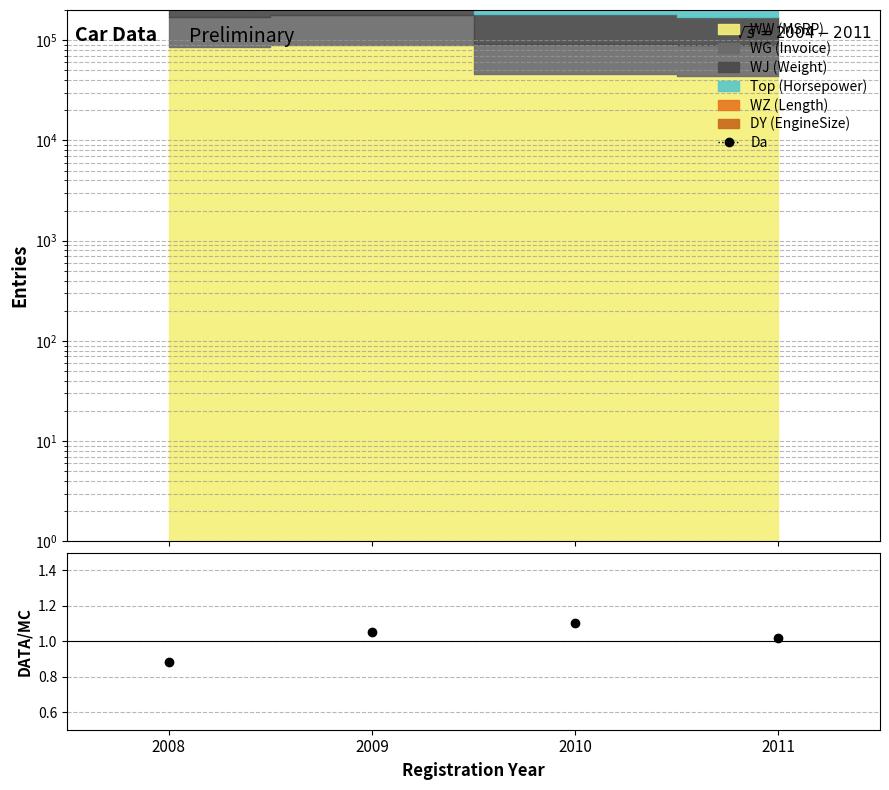

Between 2011 and 2008, which is larger?

2011